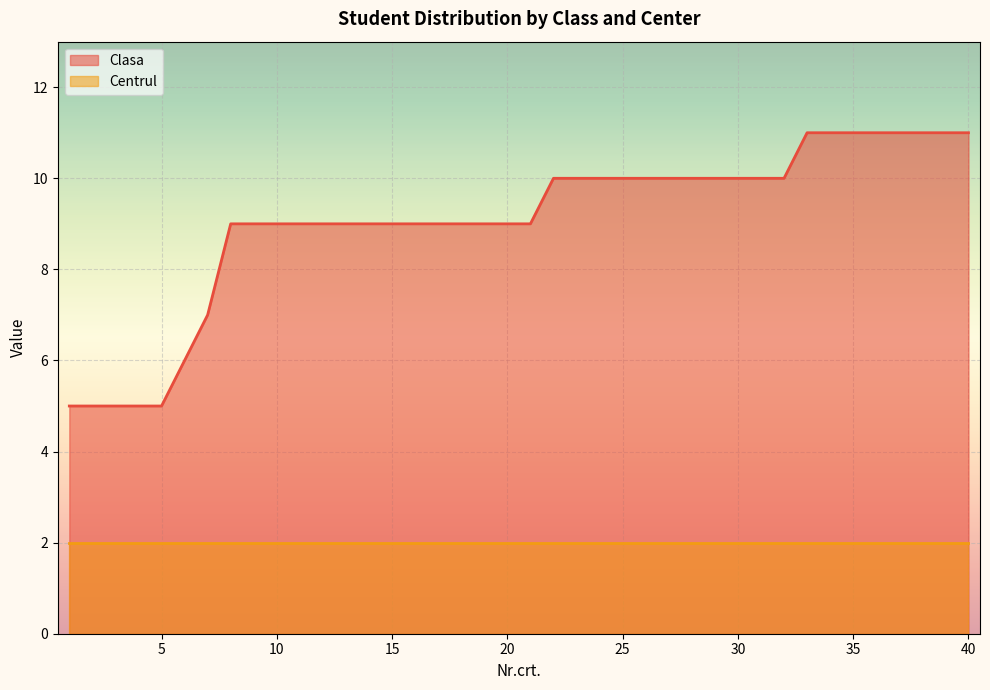

Reading left to right, transcribe all the data shown in this chart.

5	5	5	5	5	6	7	9	9	9	9	9	9	9	9	9	9	9	9	9	9	10	10	10	10	10	10	10	10	10	10	10	11	11	11	11	11	11	11	11